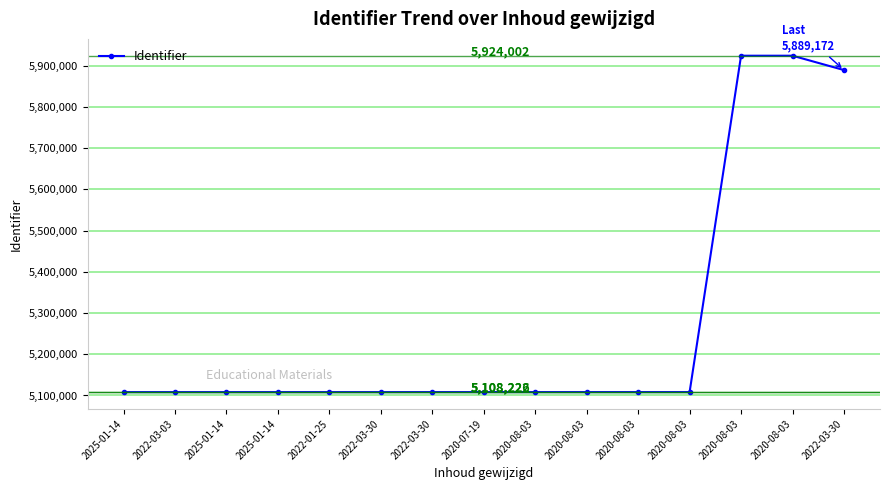

At which label does the data first exceed 5108217?

2020-08-03